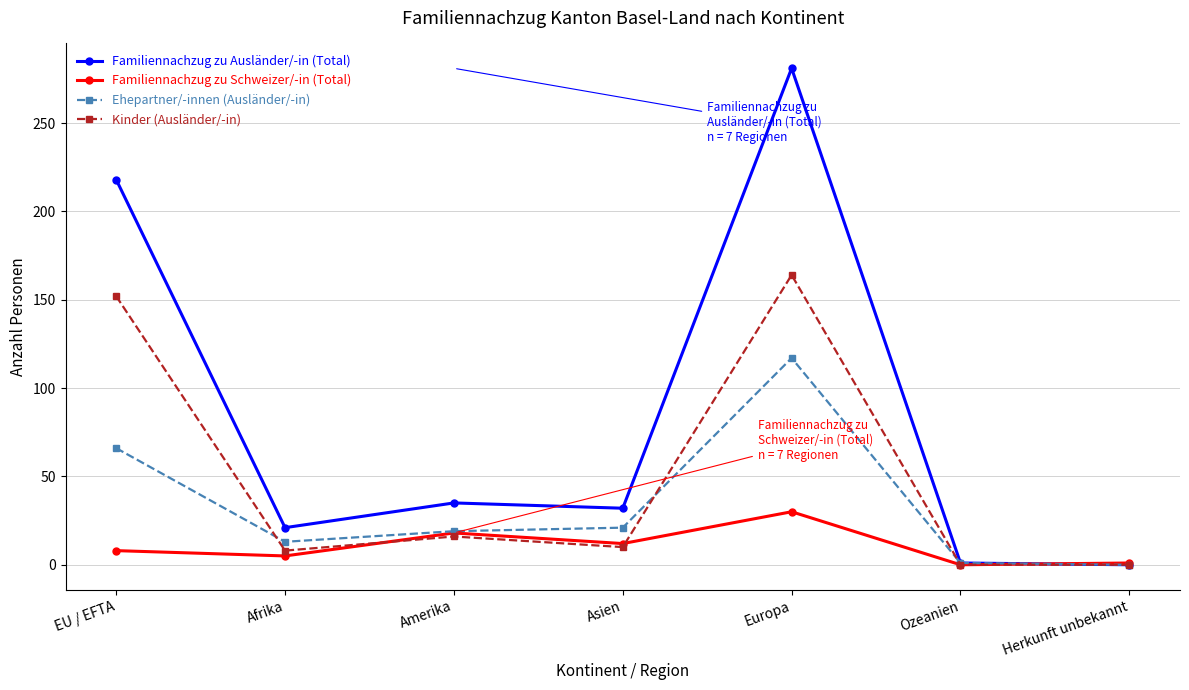

True or false: Kinder (Ausländer/-in) has more than 2 interior local peaks.

False